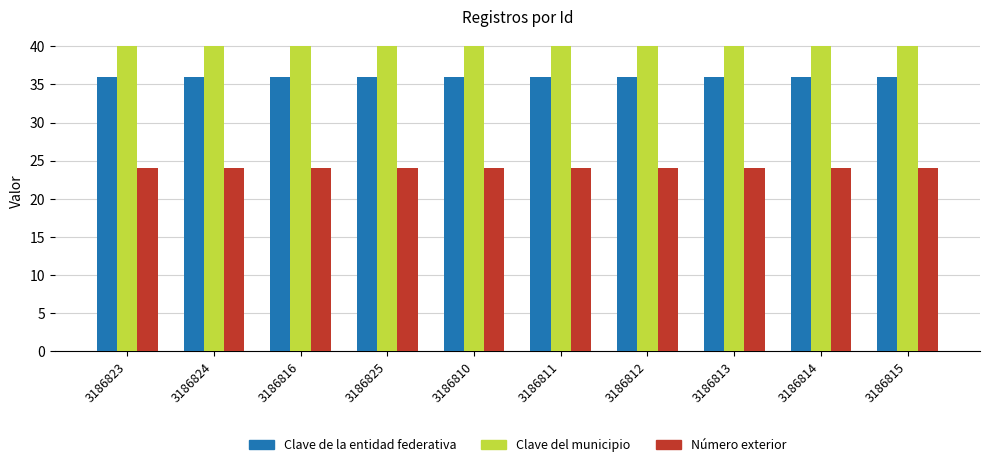

Reading left to right, transcribe all the data shown in this chart.

Clave de la entidad federativa: 3186823=36	3186824=36	3186816=36	3186825=36	3186810=36	3186811=36	3186812=36	3186813=36	3186814=36	3186815=36
Clave del municipio: 3186823=40	3186824=40	3186816=40	3186825=40	3186810=40	3186811=40	3186812=40	3186813=40	3186814=40	3186815=40
Número exterior: 3186823=24	3186824=24	3186816=24	3186825=24	3186810=24	3186811=24	3186812=24	3186813=24	3186814=24	3186815=24